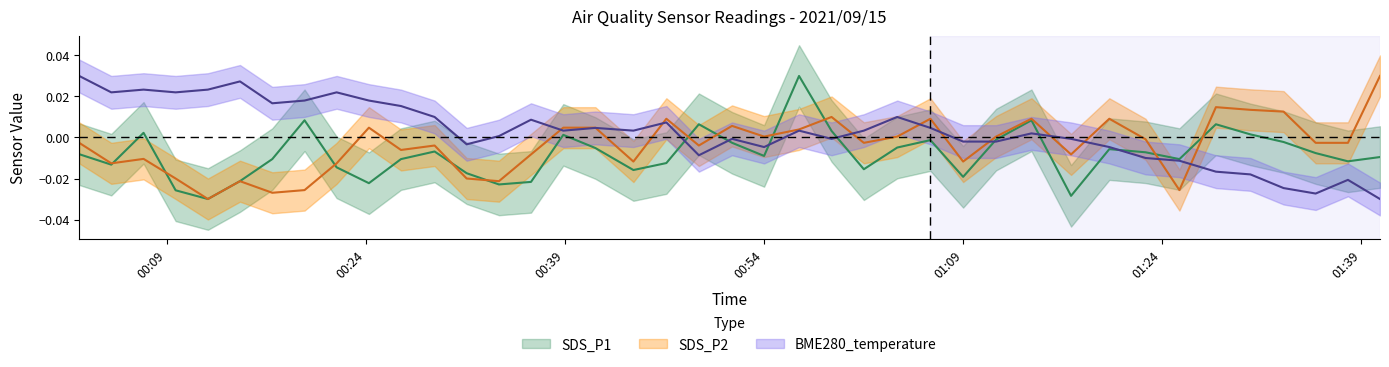

Rank the categories by SDS_P1 value from lowest to highest.

2021/09/15 00:12:05, 2021/09/15 01:17:08, 2021/09/15 00:09:39, 2021/09/15 00:34:01, 2021/09/15 00:24:13, 2021/09/15 00:36:26, 2021/09/15 00:14:30, 2021/09/15 01:09:00, 2021/09/15 00:31:35, 2021/09/15 00:44:09, 2021/09/15 01:01:31, 2021/09/15 00:21:47, 2021/09/15 00:04:48, 2021/09/15 00:46:38, 2021/09/15 01:38:00, 2021/09/15 00:16:56, 2021/09/15 00:26:38, 2021/09/15 01:25:18, 2021/09/15 01:40:25, 2021/09/15 00:54:00, 2021/09/15 00:02:23, 2021/09/15 01:35:34, 2021/09/15 01:22:45, 2021/09/15 00:29:10, 2021/09/15 01:20:01, 2021/09/15 00:41:17, 2021/09/15 01:04:02, 2021/09/15 00:51:35, 2021/09/15 01:33:09, 2021/09/15 01:06:32, 2021/09/15 01:11:29, 2021/09/15 00:38:52, 2021/09/15 01:30:39, 2021/09/15 00:07:14, 2021/09/15 00:59:05, 2021/09/15 00:49:05, 2021/09/15 01:28:03, 2021/09/15 00:19:22, 2021/09/15 01:14:09, 2021/09/15 00:56:38